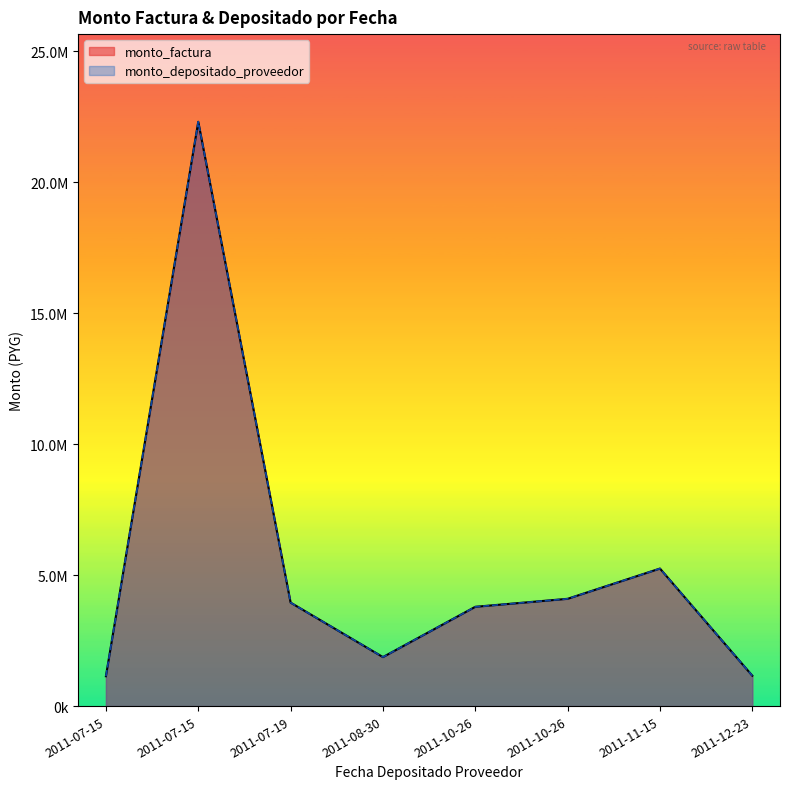

True or false: monto_depositado_proveedor and monto_factura cross at least once.

False